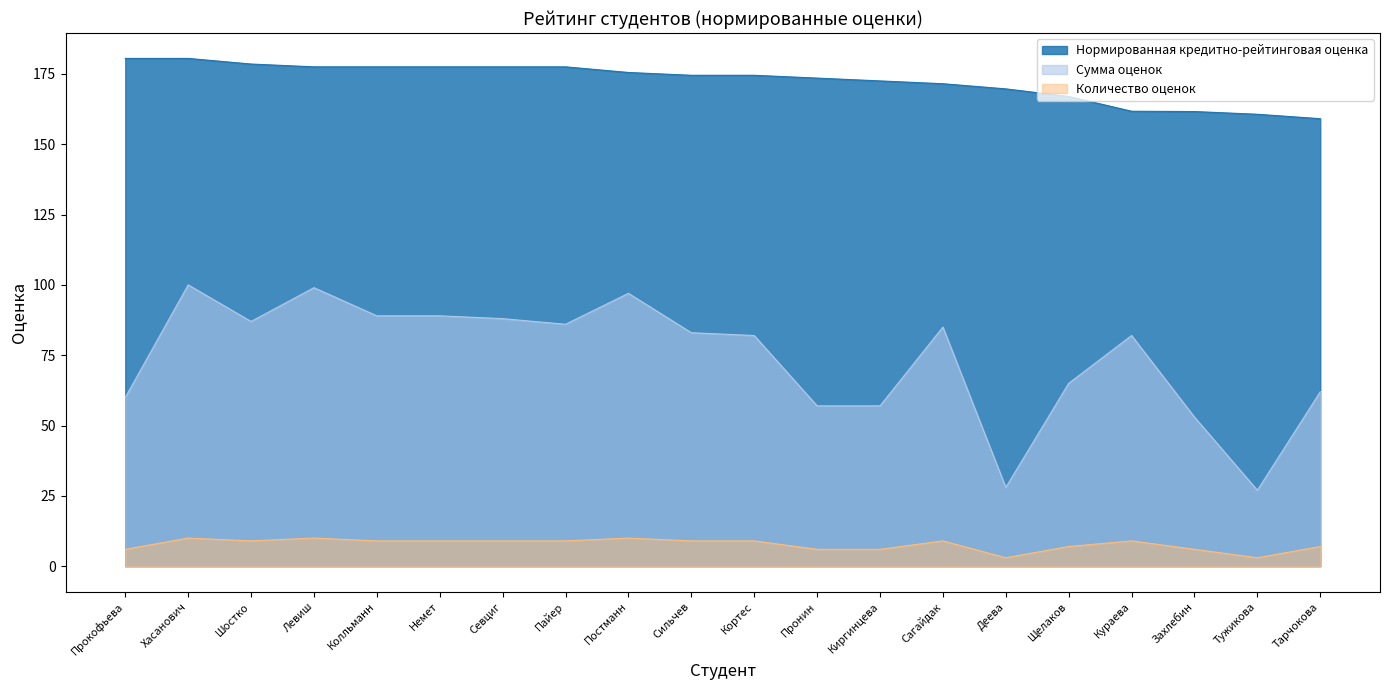

What are all the series names shown in the legend?

Нормированная кредитно-рейтинговая оценка, Сумма оценок, Количество оценок